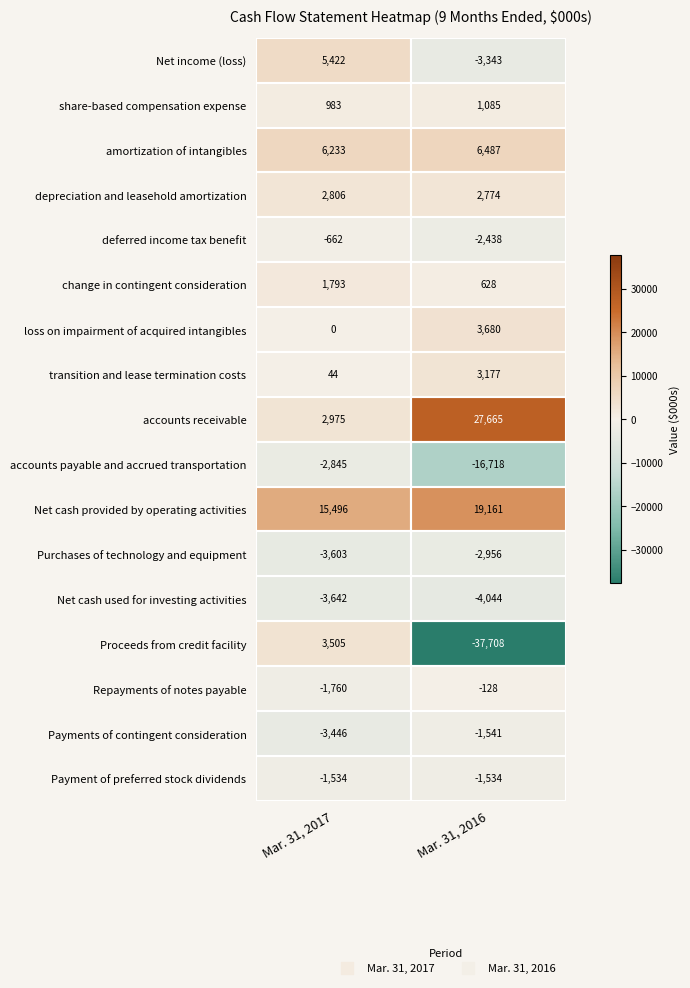

Which series has the largest total across all categories?

Net cash provided by operating activities